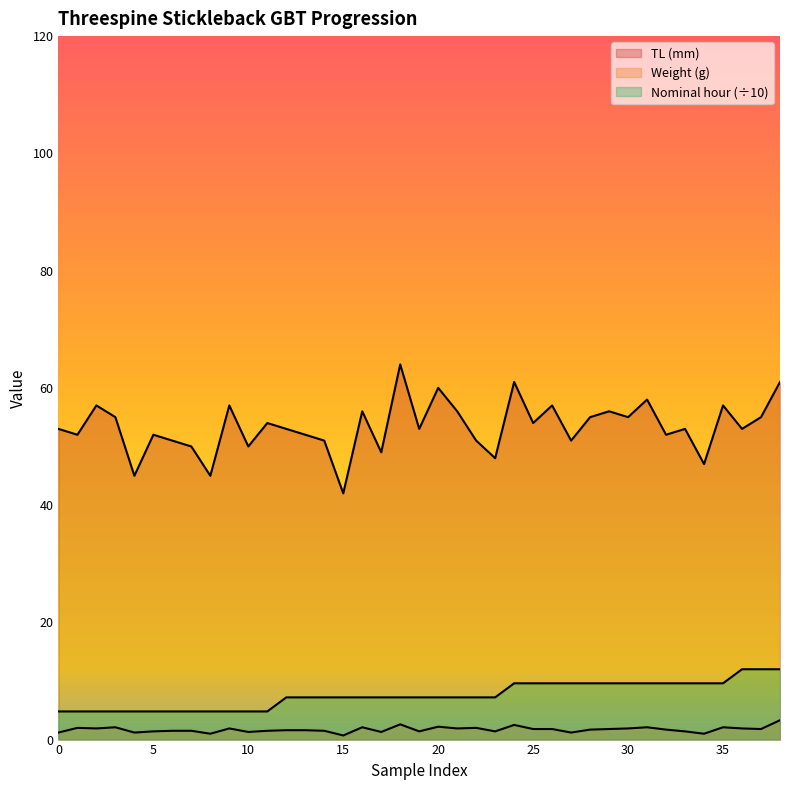

The value of Nominal hour at 8 is 4.8. True or false?

True